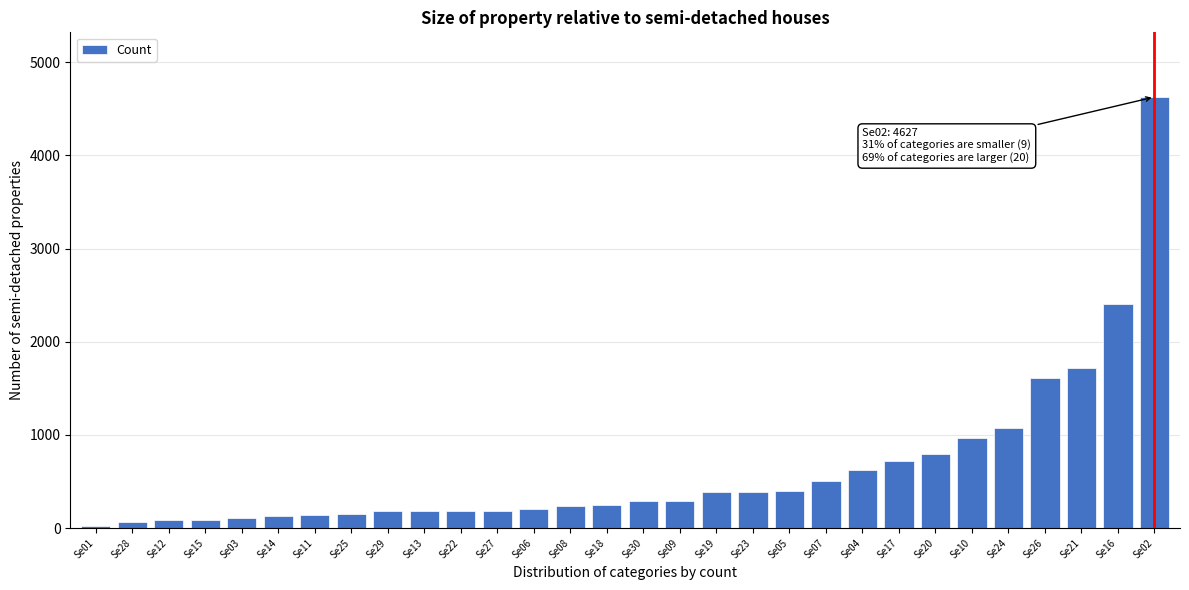

What is the sum of all values?

18988